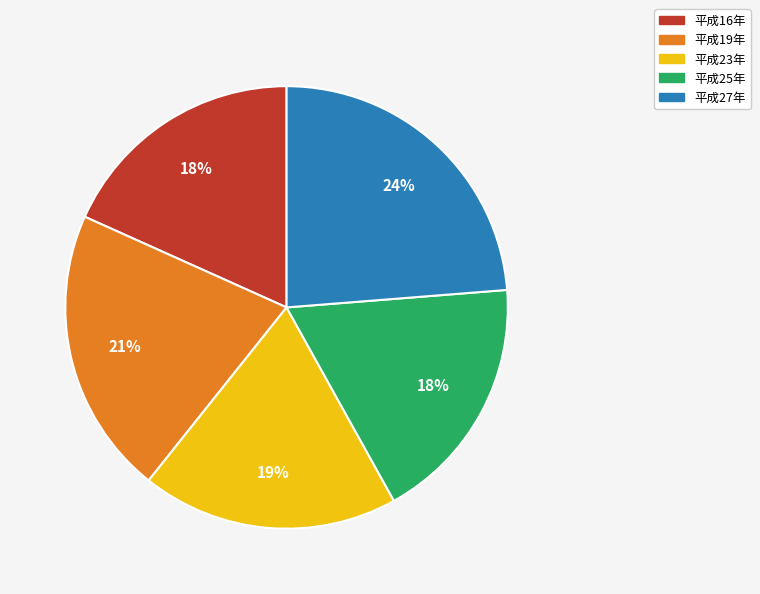

What percentage is the 平成27年 slice, to the nearest percent?

24%